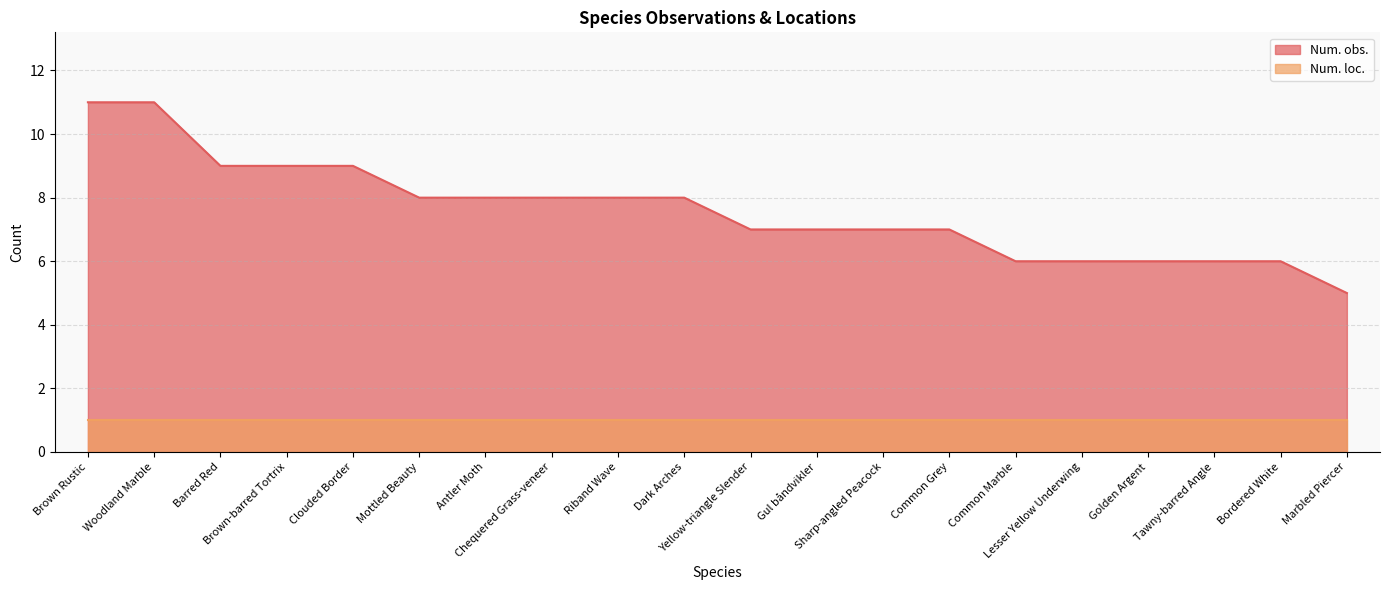

Rank the categories by value from highest to lowest.

Brown Rustic, Woodland Marble, Barred Red, Brown-barred Tortrix, Clouded Border, Mottled Beauty, Antler Moth, Chequered Grass-veneer, Riband Wave, Dark Arches, Yellow-triangle Slender, Gul båndvikler, Sharp-angled Peacock, Common Grey, Common Marble, Lesser Yellow Underwing, Golden Argent, Tawny-barred Angle, Bordered White, Marbled Piercer